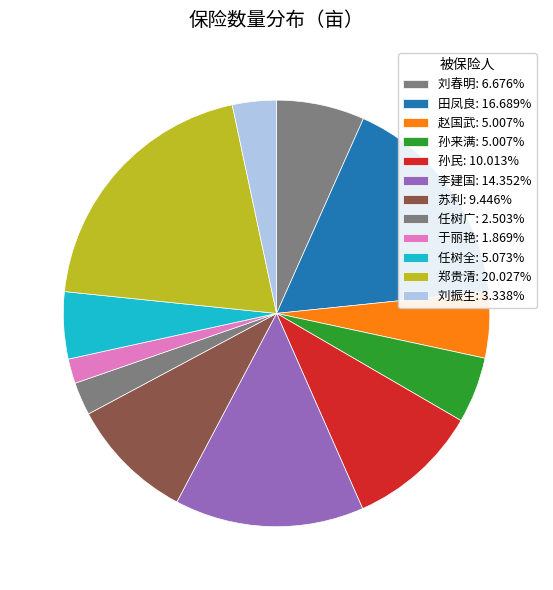

What portion of the pie excludes 赵国武?

95.0%